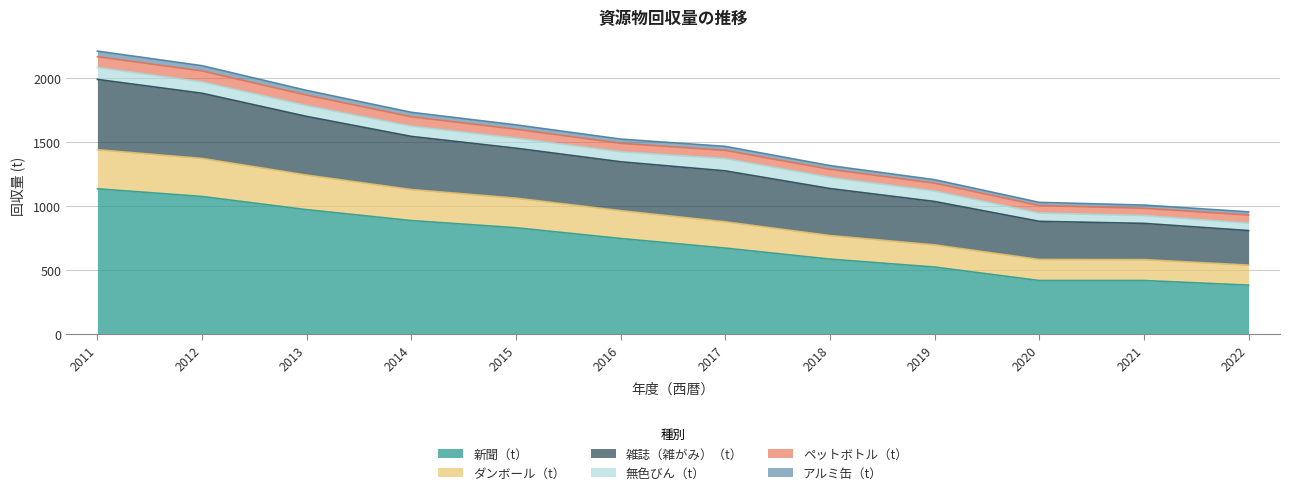

True or false: アルミ缶（t） and 雑誌（雑がみ）（t） cross at least once.

False